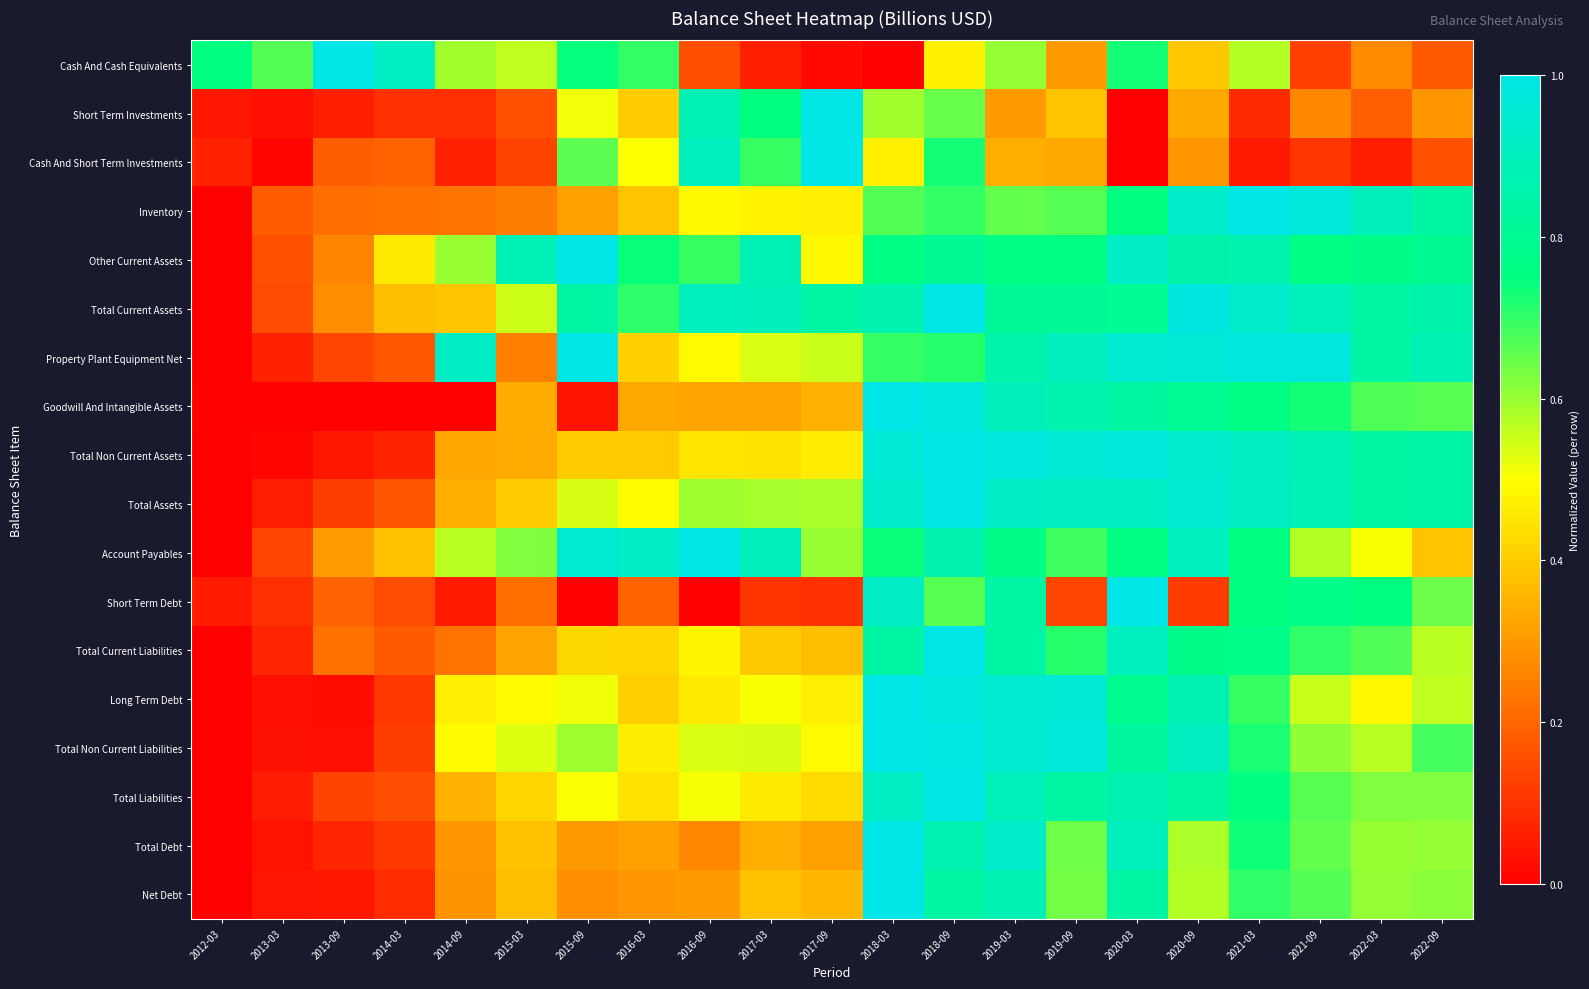

Which has a higher value, 2017-03 or 2015-09?

2015-09